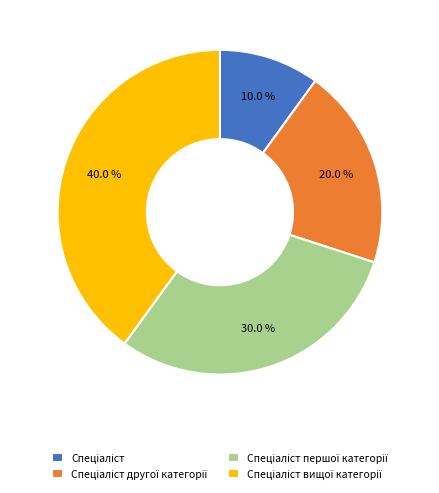

Is there a majority slice in this chart?

No